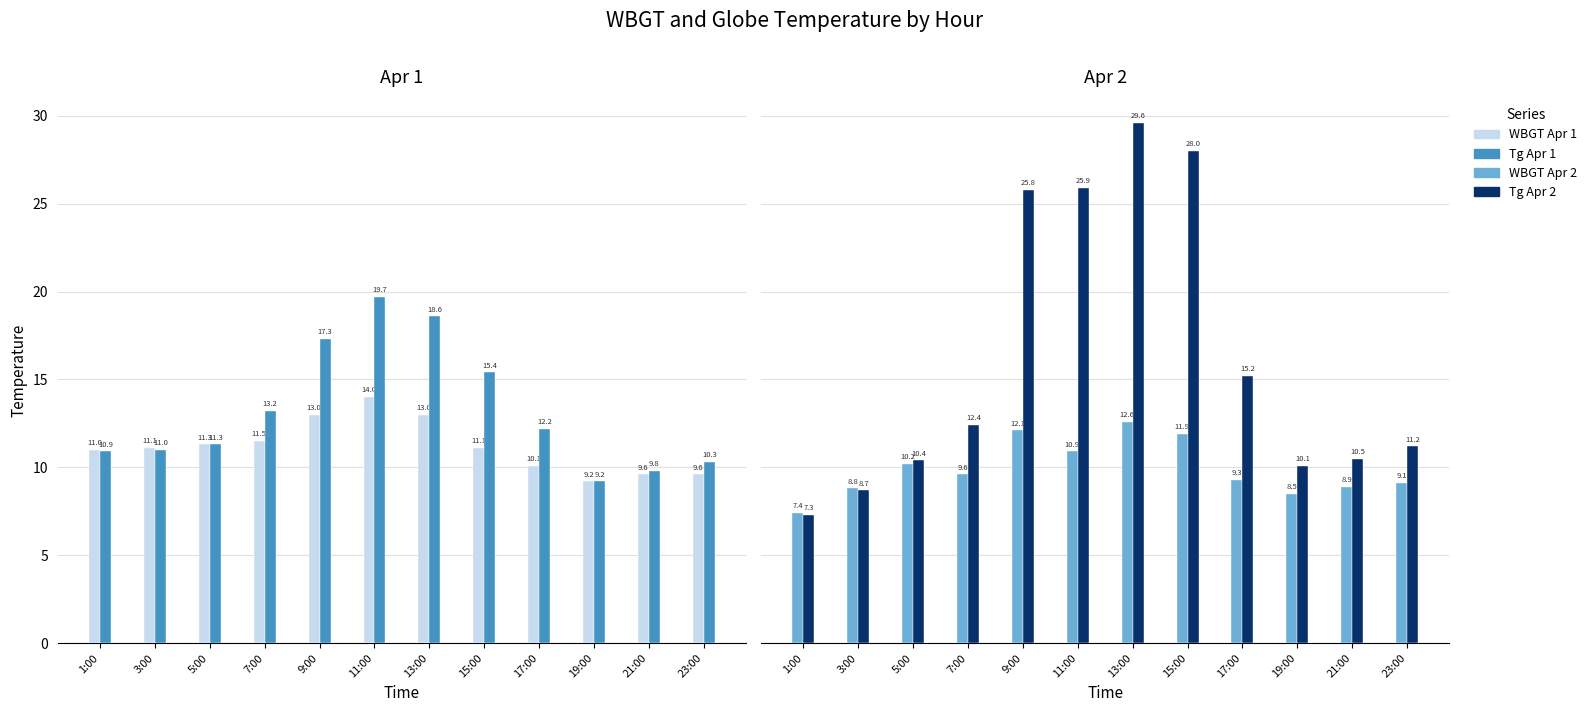

The WBGT Apr 1 series shows 8.0 at 11:00. True or false?

False